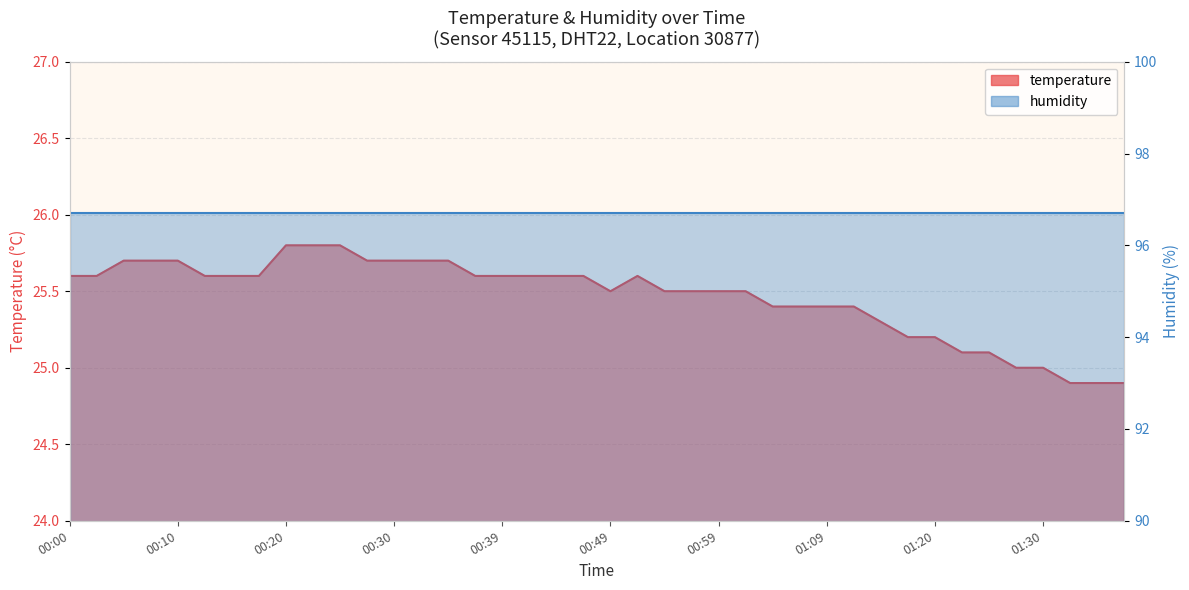

What is the ratio of the value at 00:39 to the value at 00:17?

1.0